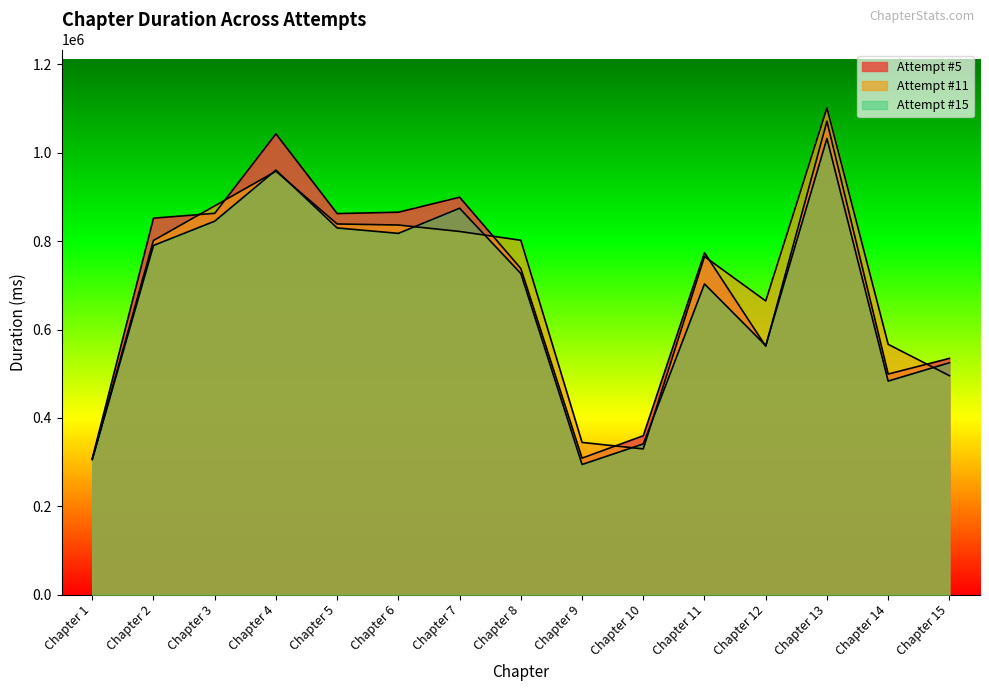

Where is the first local maximum for Attempt #5?

Chapter 4